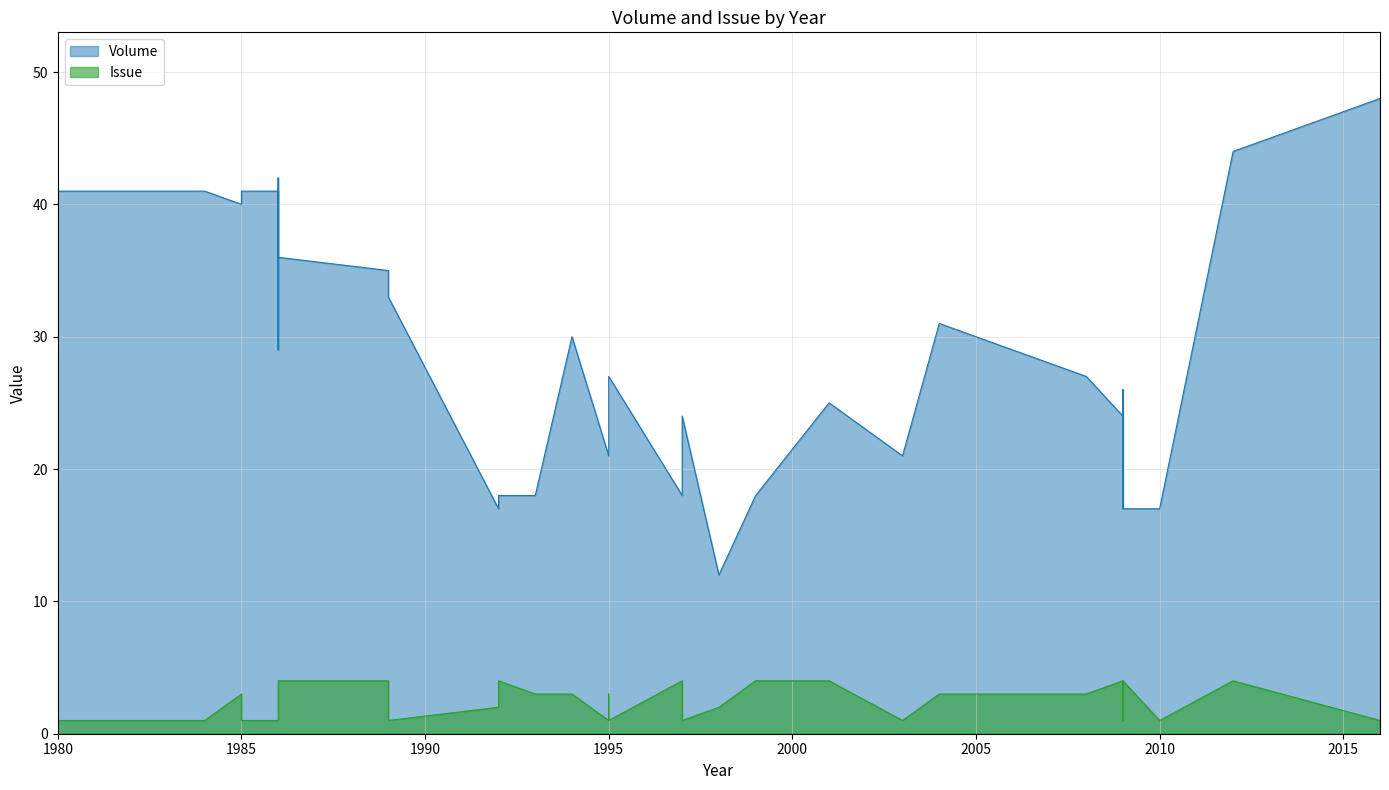

The Issue series shows 7 at 1992. True or false?

False